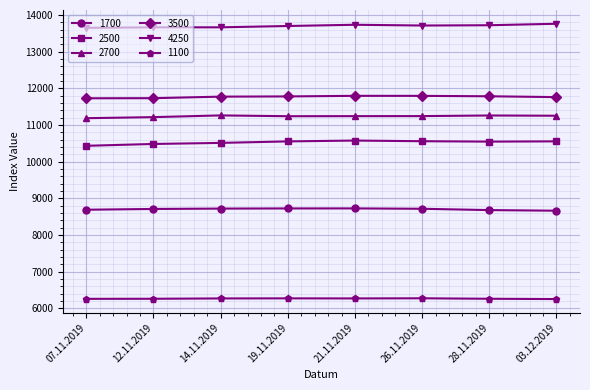

How many lines are shown in the chart?

6